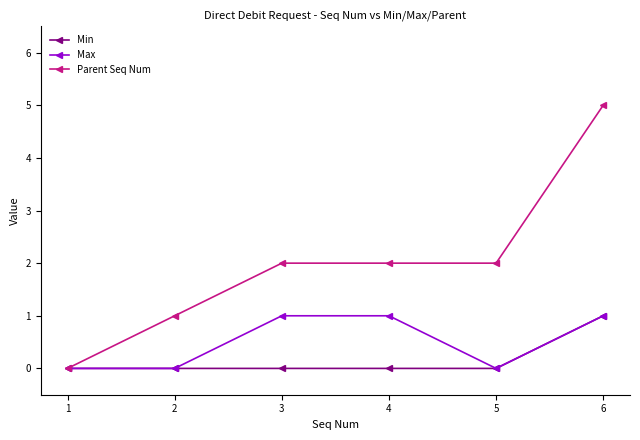

Which series has the largest range (max minus min)?

Parent Seq Num